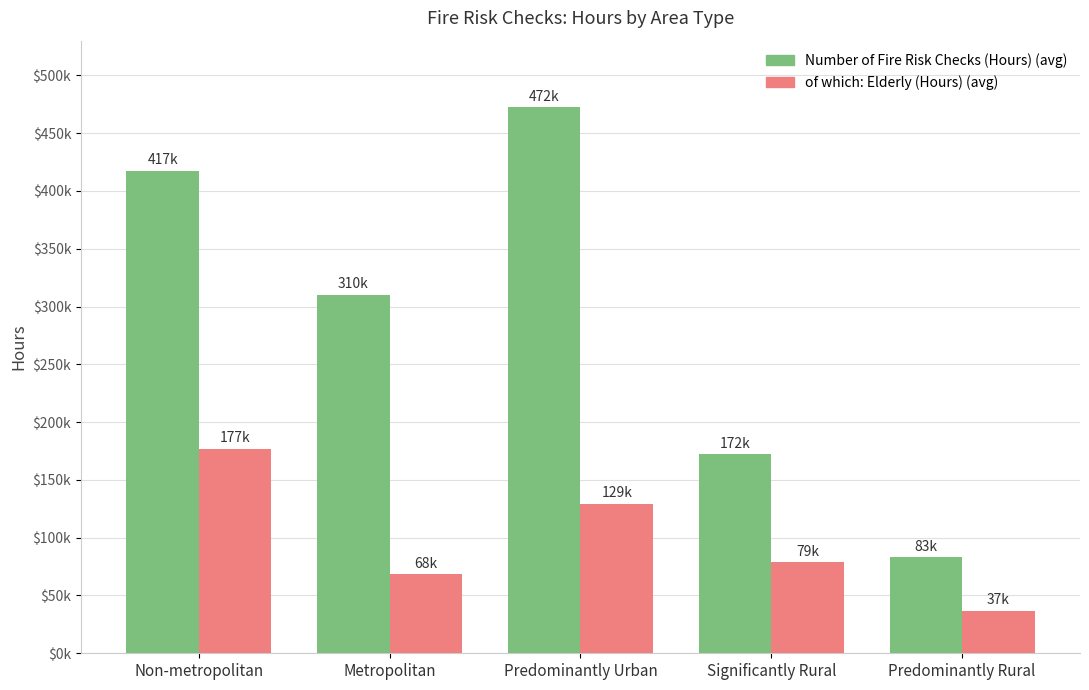

Is it true that of which: Elderly (Hours) equals 176903.9 at Non-metropolitan?

True